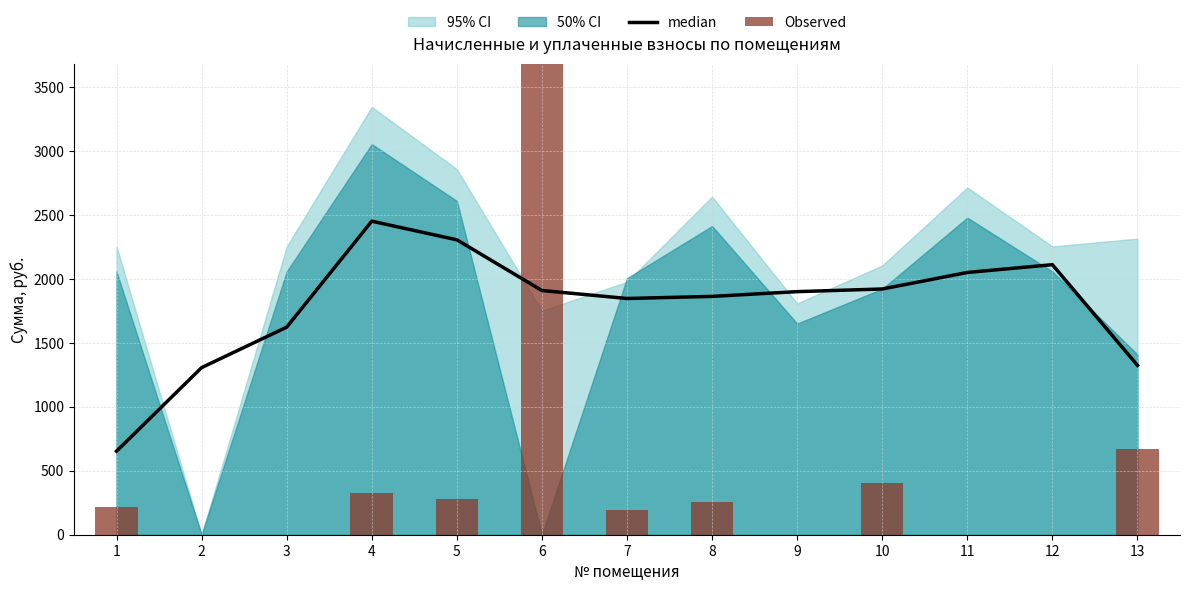

Which series has the largest total across all categories?

median